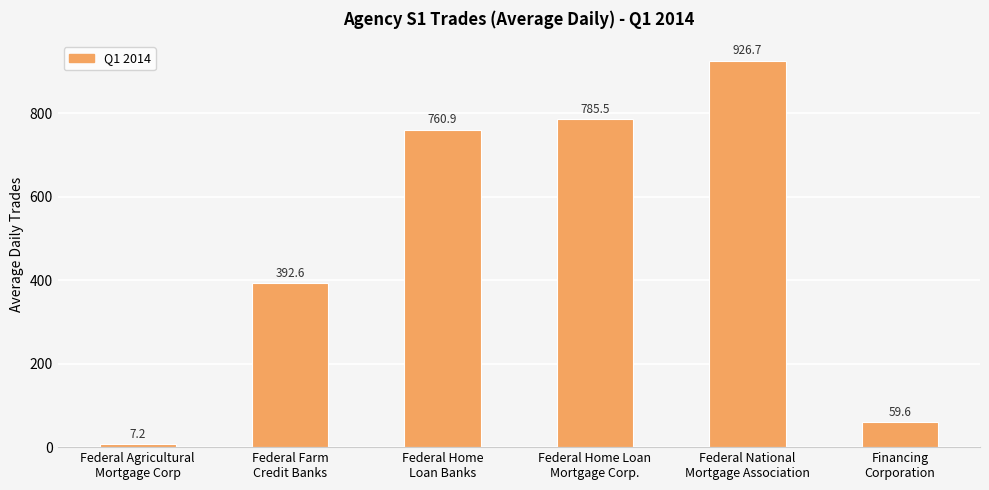

What is the label of the 6th bar from the right?

Federal Agricultural
Mortgage Corp